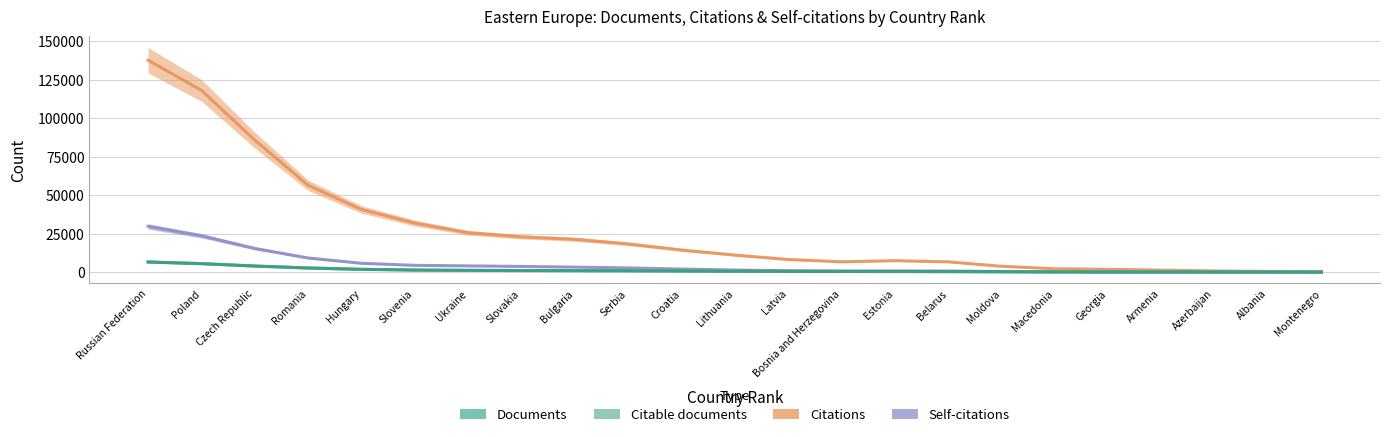

Where is the first local minimum for Documents?

Bosnia and Herzegovina